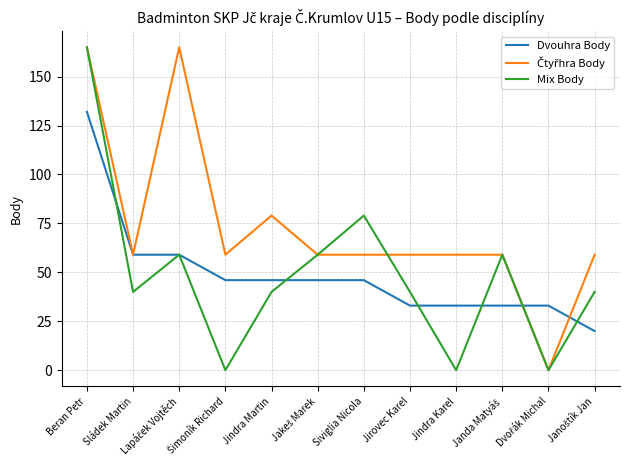

Count the number of categories in the chart.

12